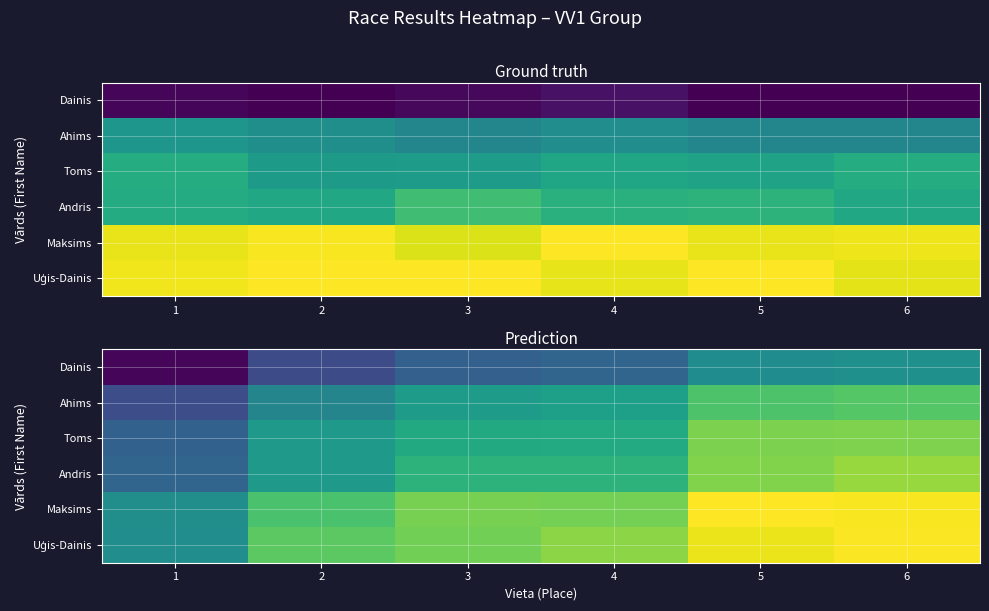

How many data points does each series have?

6